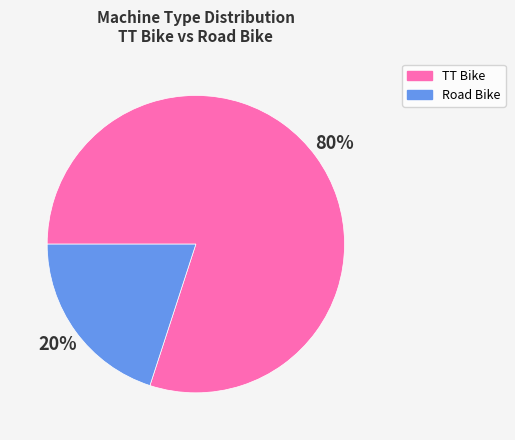

Approximately how many times larger is the value at TT Bike compared to Road Bike?

4.0